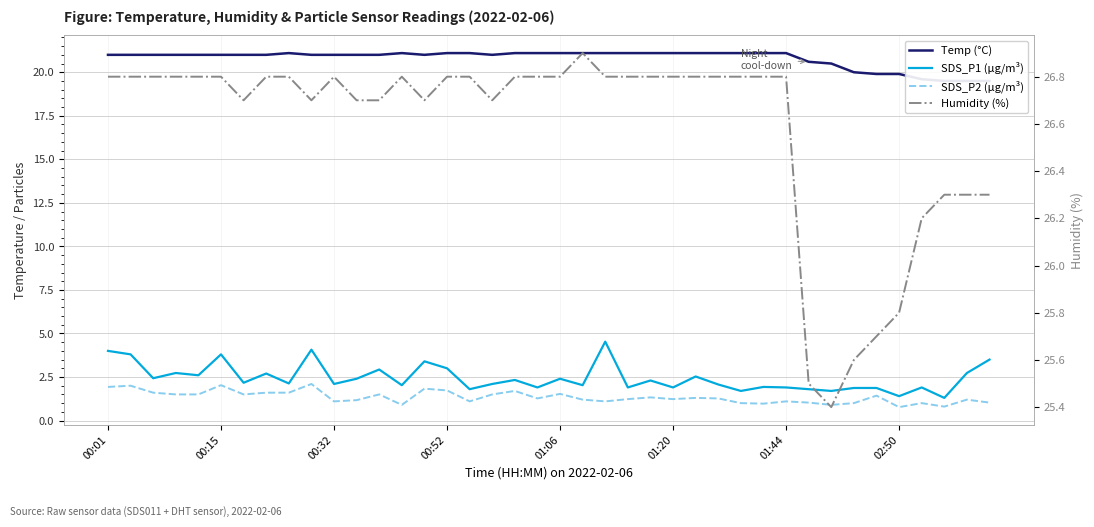

At which label does Humidity (%) first exceed 26?

00:01